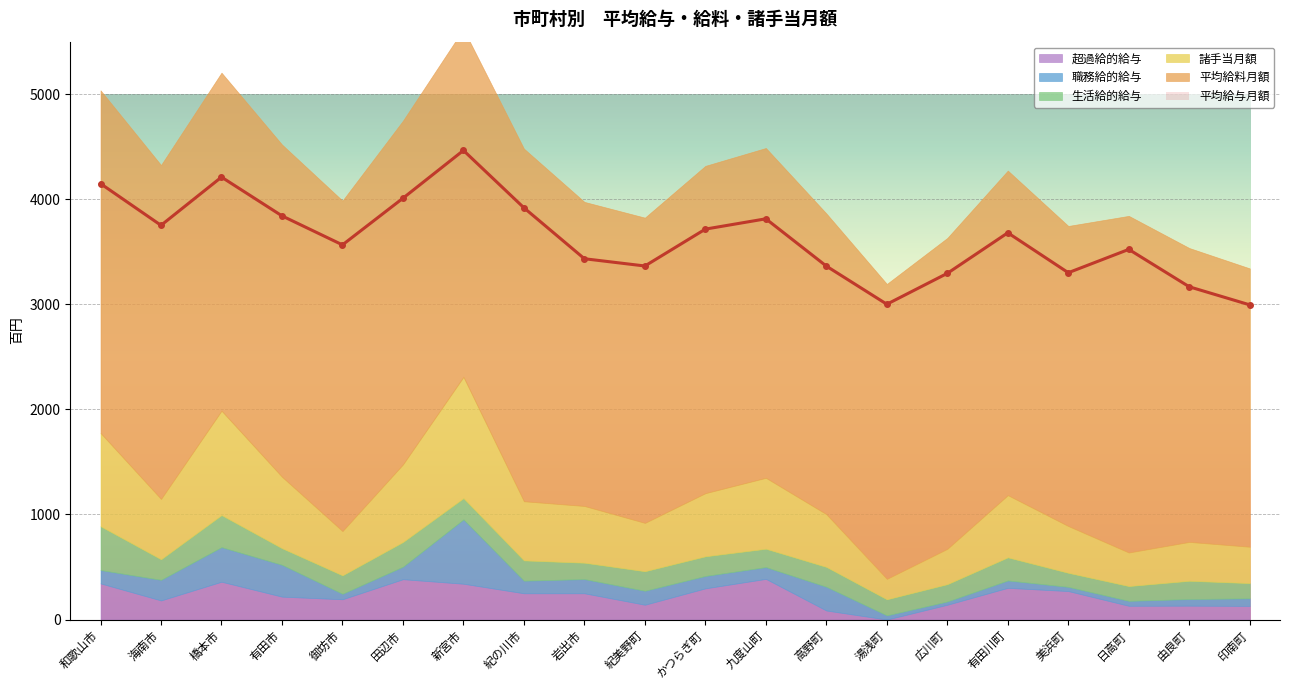

What is the sum of the 超過給的給与 values at 和歌山市 and 橋本市?

704